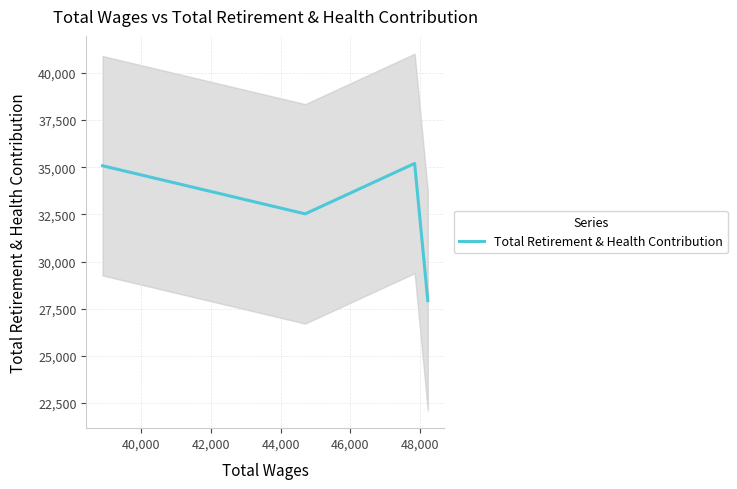

How many interior local peaks does the Total Retirement & Health Contribution series have?

1